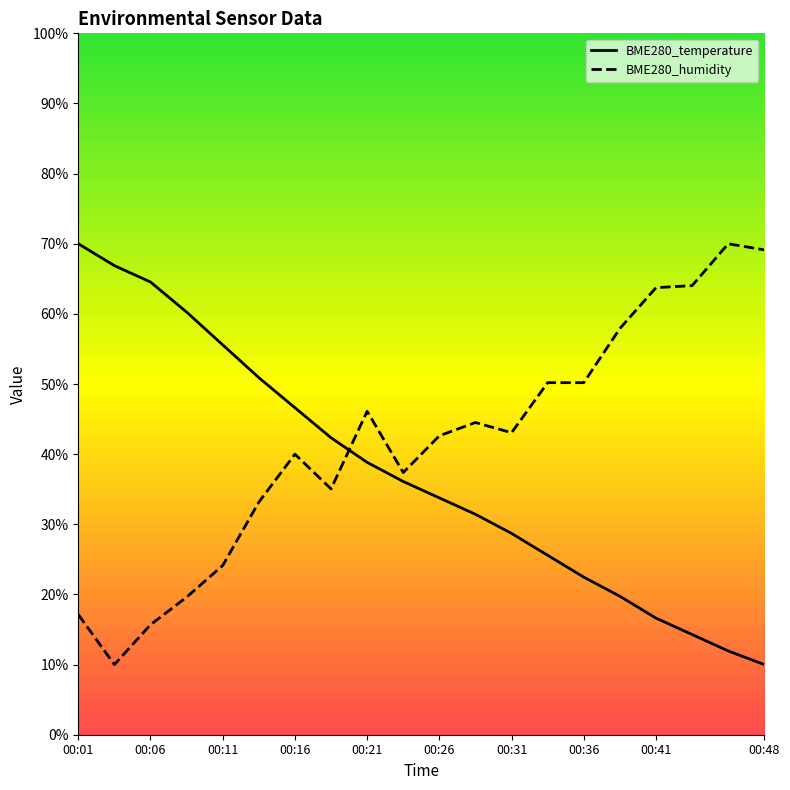

Which series has the largest range (max minus min)?

BME280_temperature